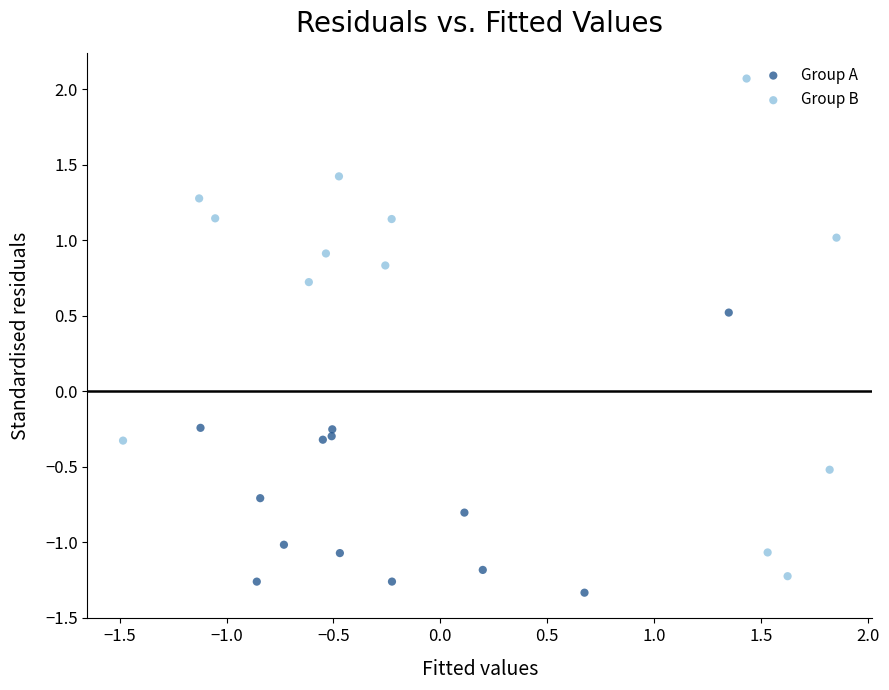

Which series has the largest Y range (max minus min)?

Group B